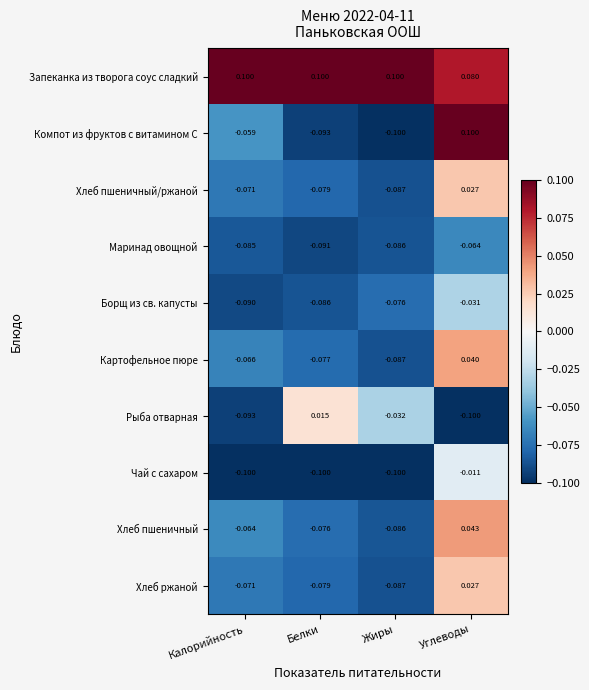

Between Калорийность and Жиры, which series saw the biggest shift?

Рыба отварная